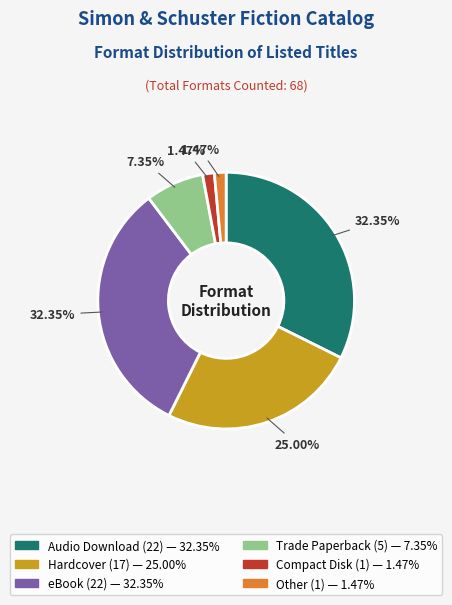

Combined, what portion of the pie is Hardcover and Audio Download?

57.4%